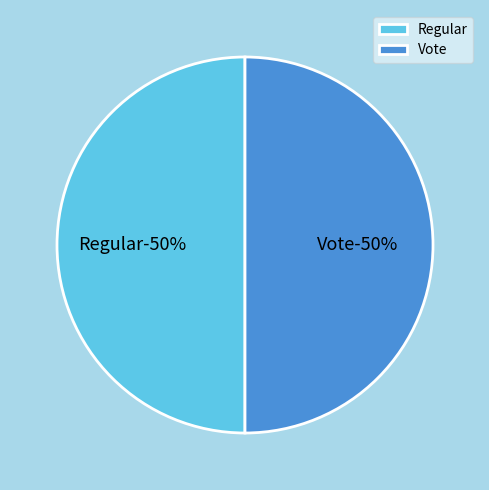

Rank the categories by value from highest to lowest.

Vote (io_index=3), Regular (io_index=0)